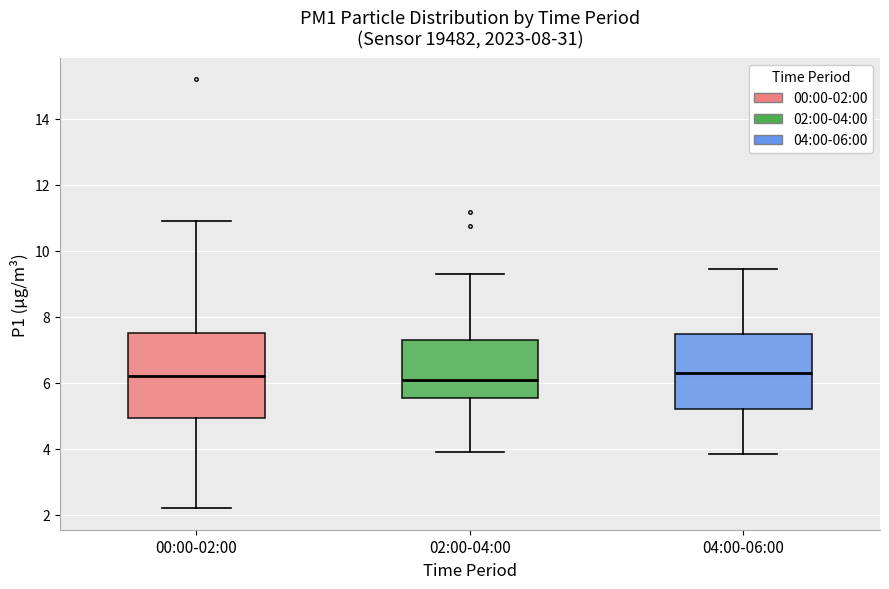

Which box is the tallest, from its lower edge to its upper edge?

00:00-02:00